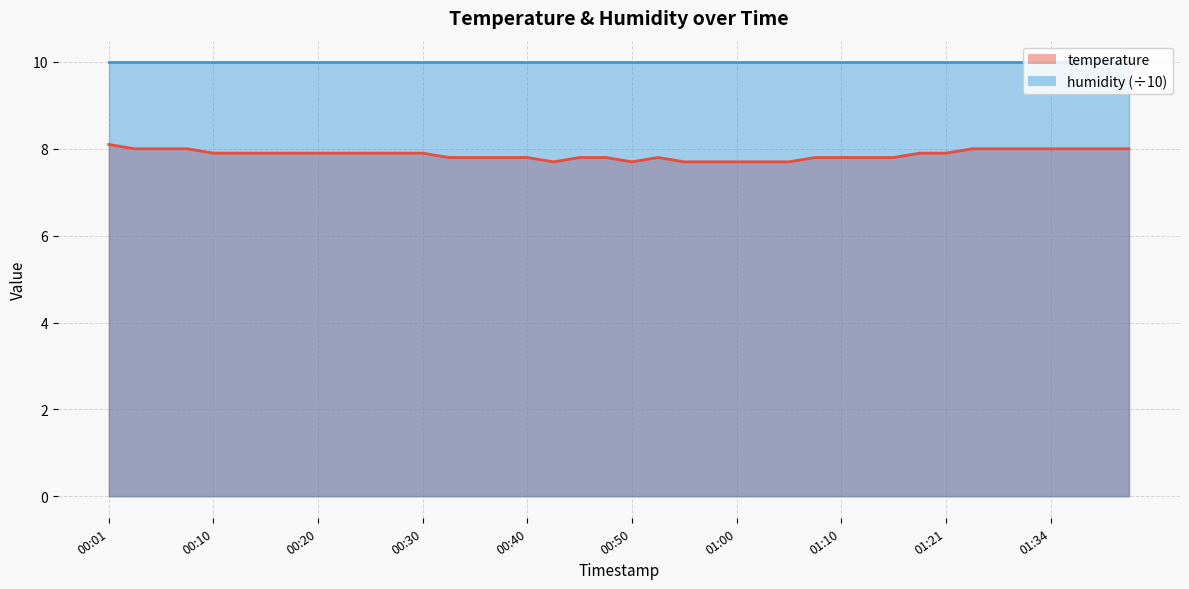

At which category does the data reach its first local peak?

00:52